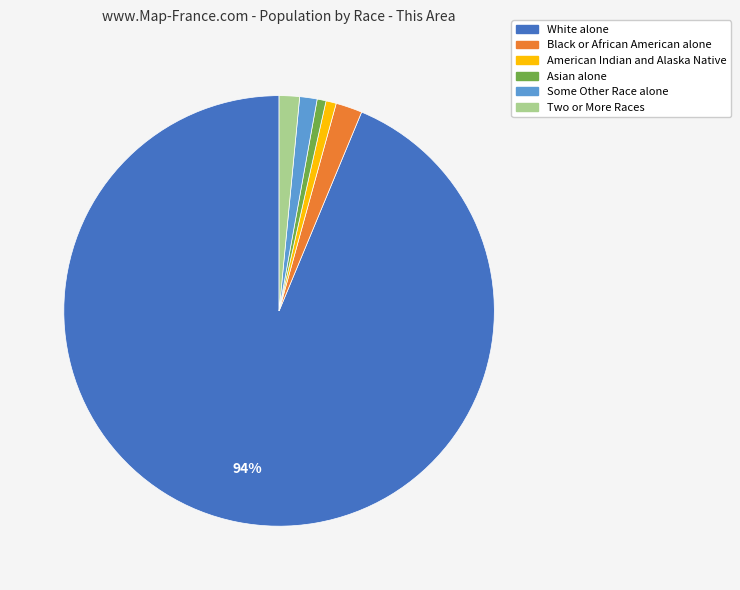

How many slices are in this pie chart?

6